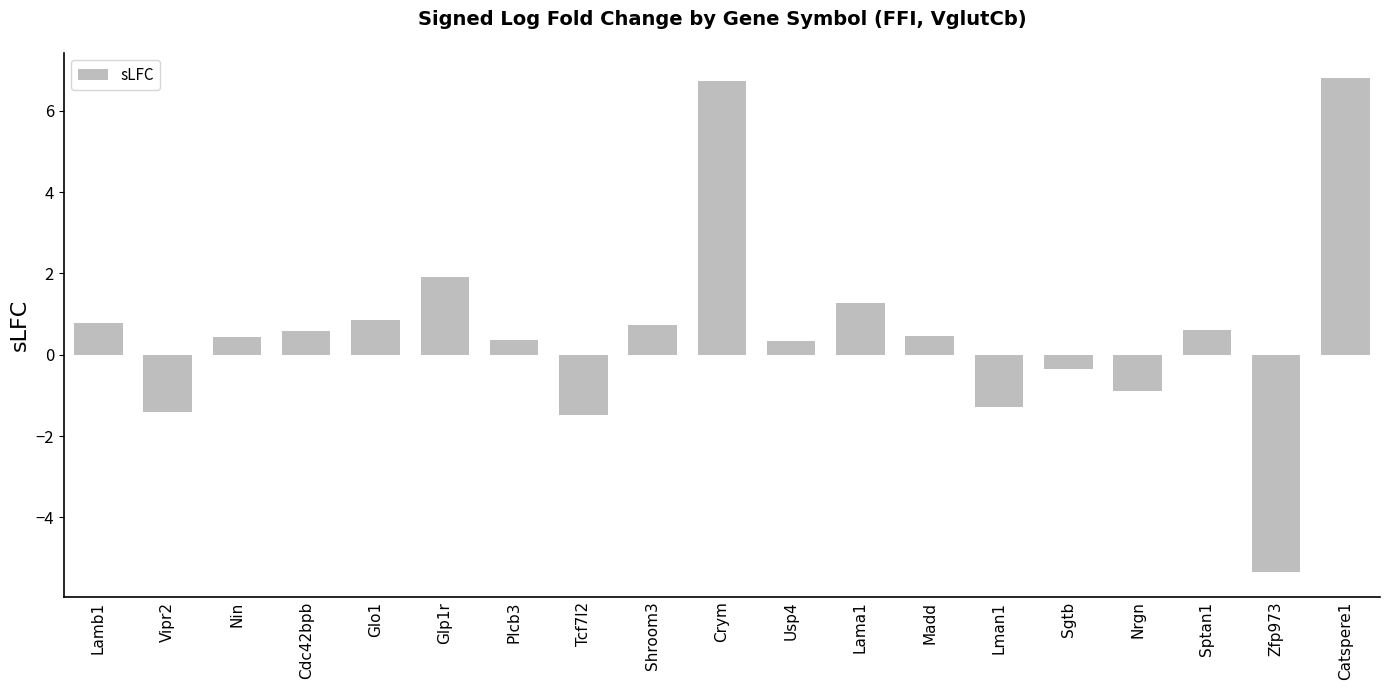

What is the sum of all values?

11.1